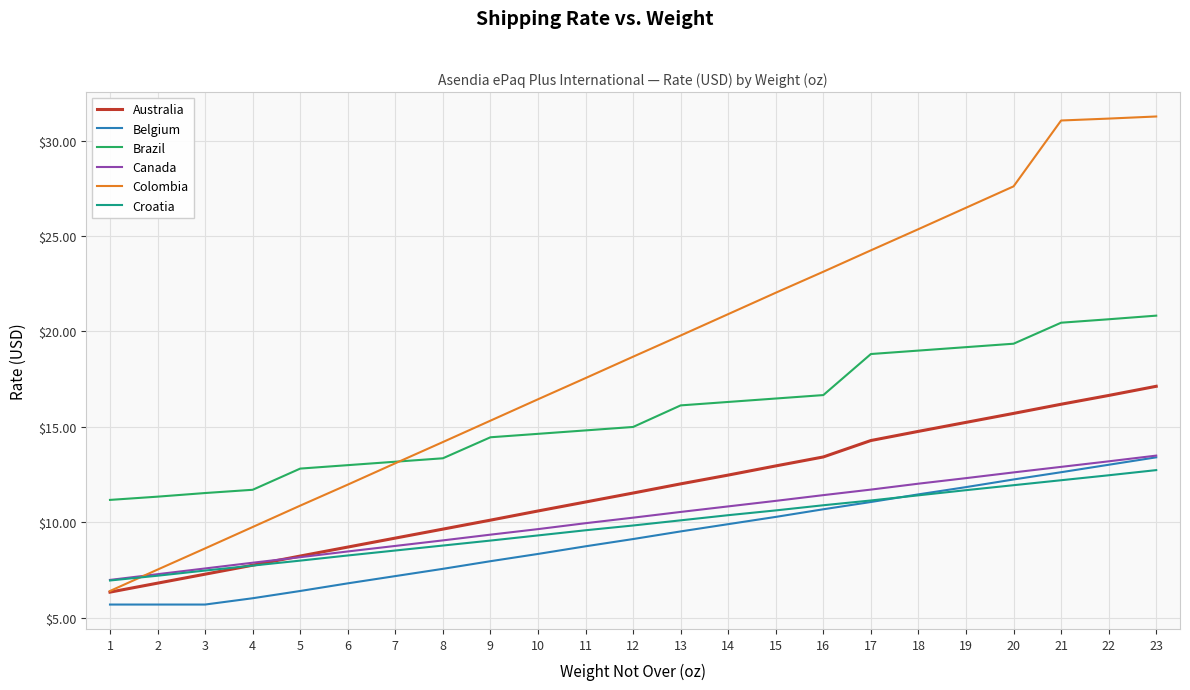

True or false: Colombia has a value of 32.0 at 12.

False